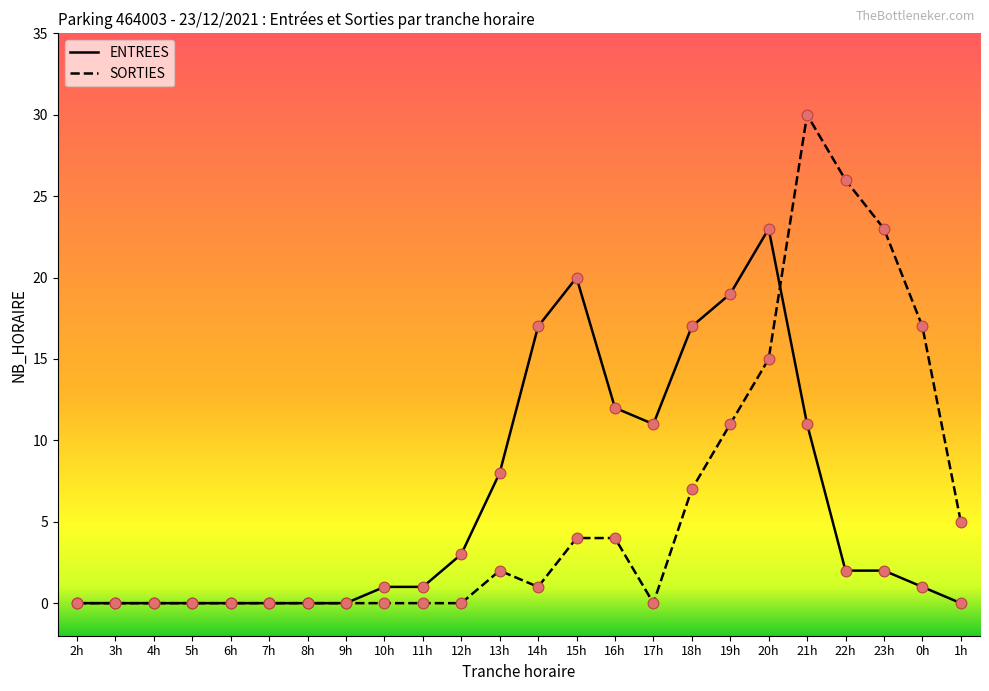

What are all the series names shown in the legend?

ENTREES, SORTIES